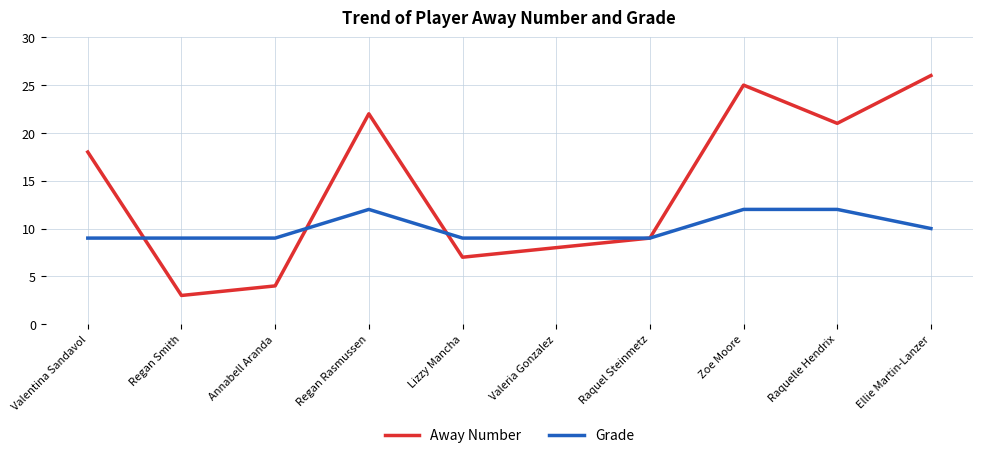

True or false: Grade has a value of 17 at Raquelle Hendrix.

False